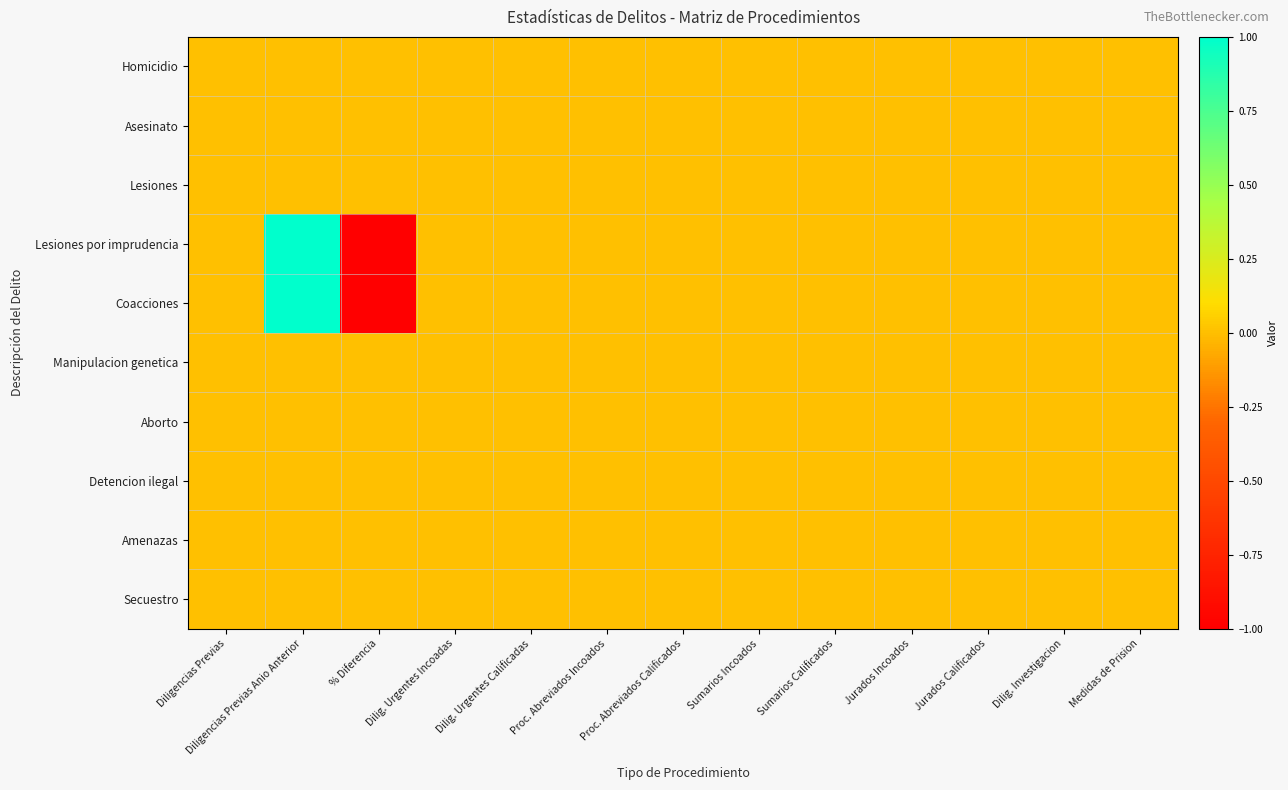

What is the minimum value shown in the chart?

-1